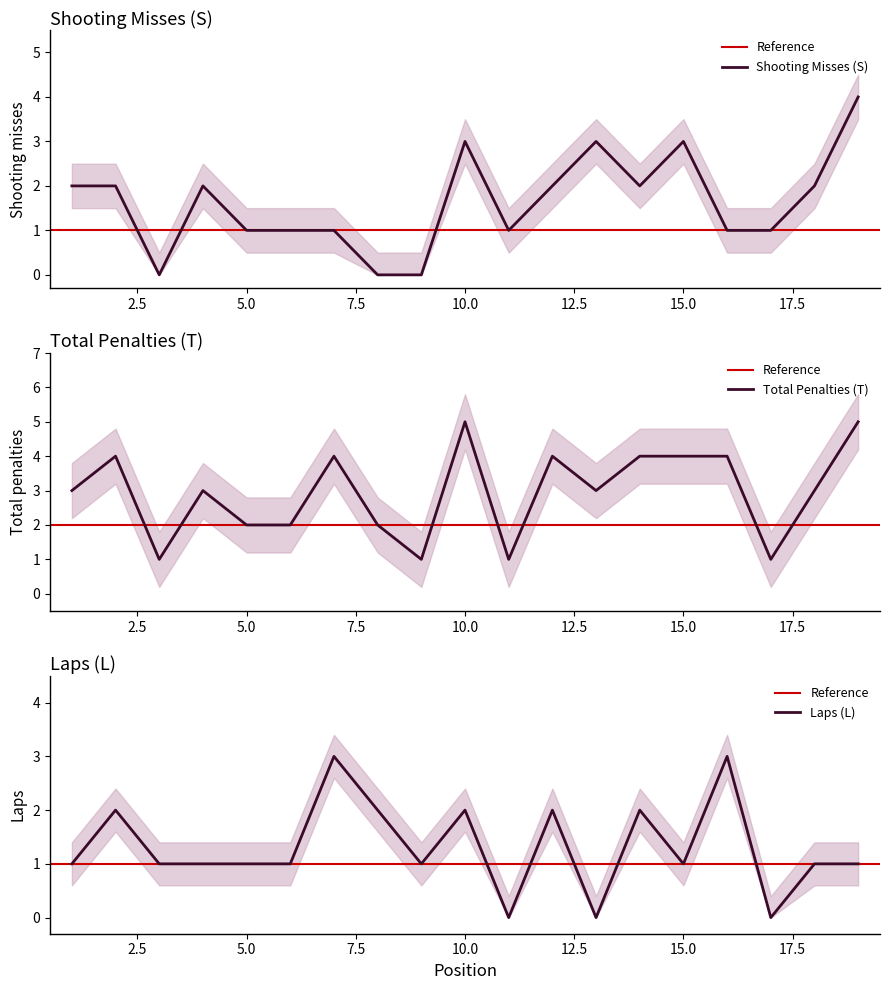

True or false: L has a value of 2 at 18.

False